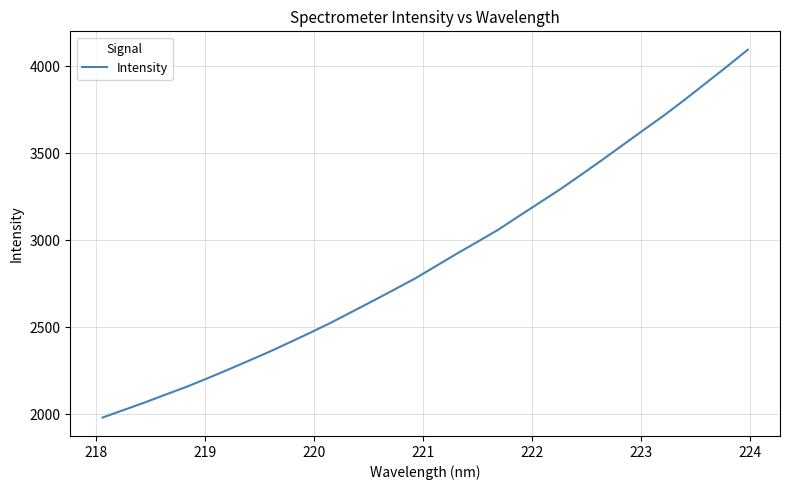

How many values are below 2850?

16